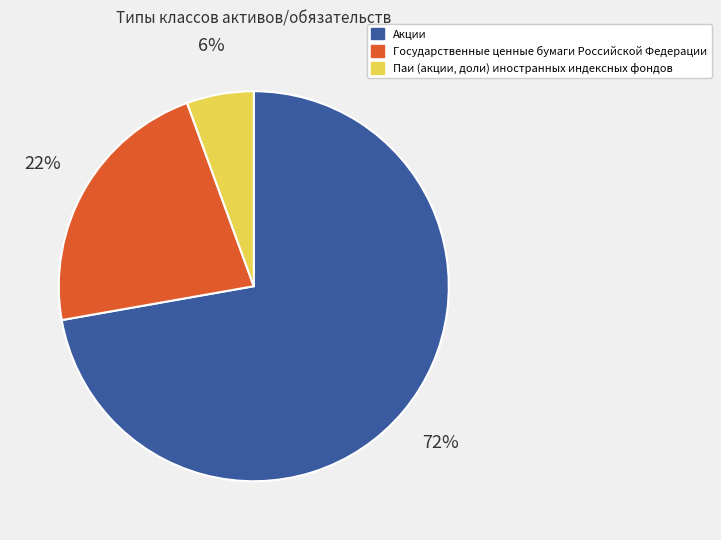

What is the majority slice?

Акции